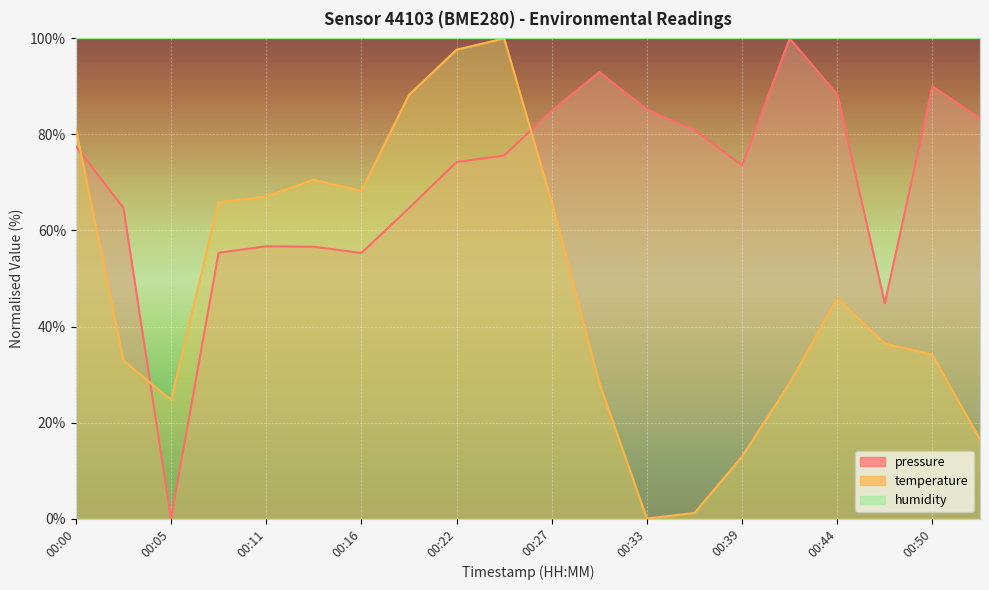

What is the spread (max minus min) of values at 00:05?

100.0